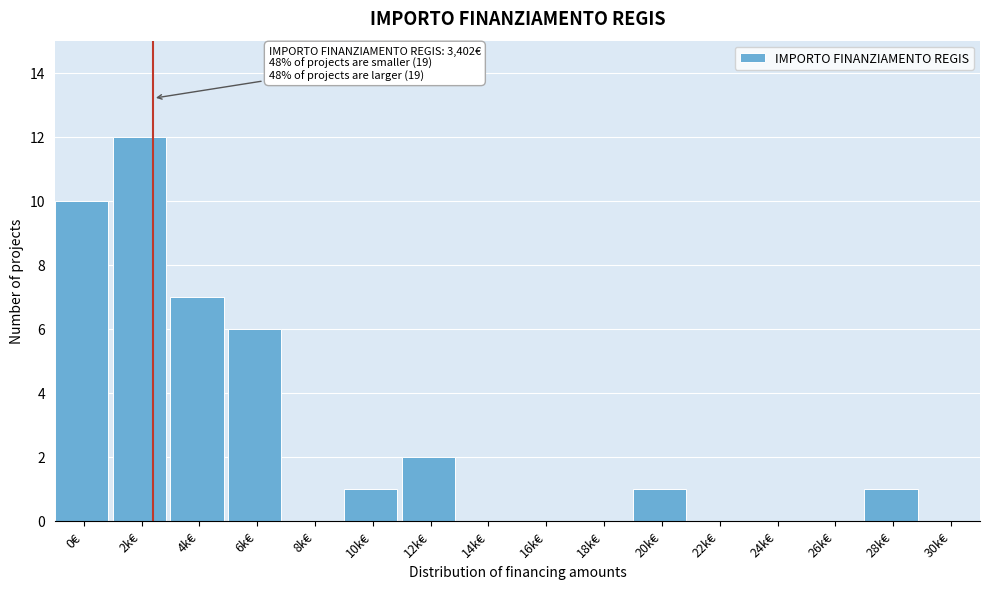

Reading right to left, what are all the values shown in this chart?

30k€=0	28k€=1	26k€=0	24k€=0	22k€=0	20k€=1	18k€=0	16k€=0	14k€=0	12k€=2	10k€=1	8k€=0	6k€=6	4k€=7	2k€=12	0€=10